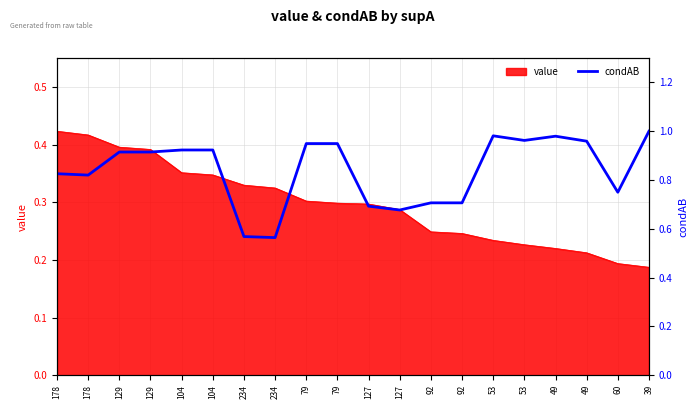

The value at 79 is 1.2. True or false?

False